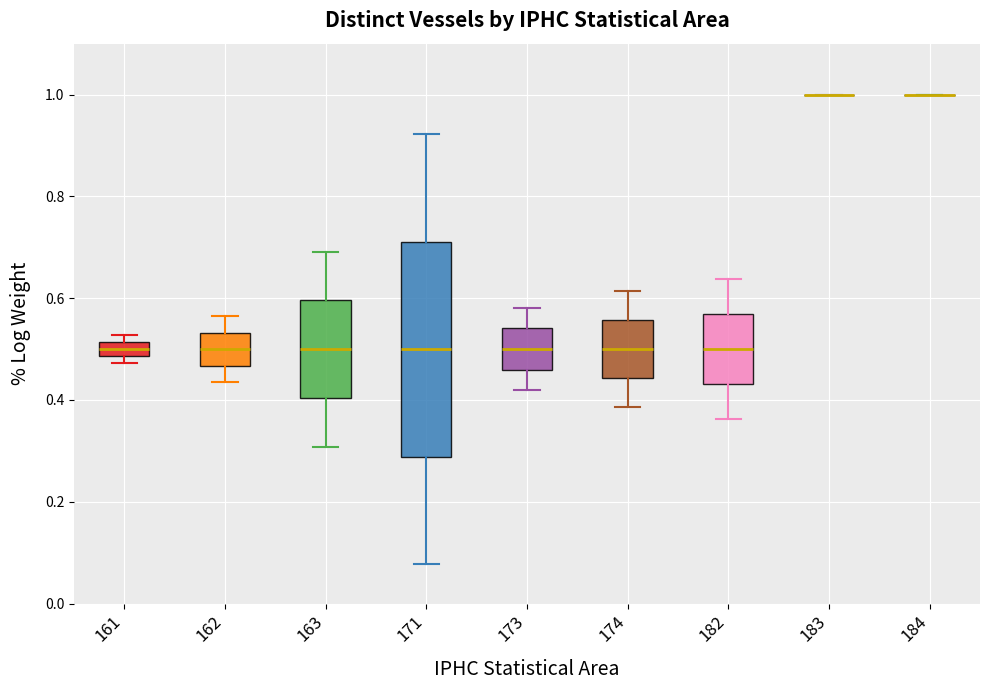

Comparing the boxes themselves (not the whiskers), which one is the tallest?

171